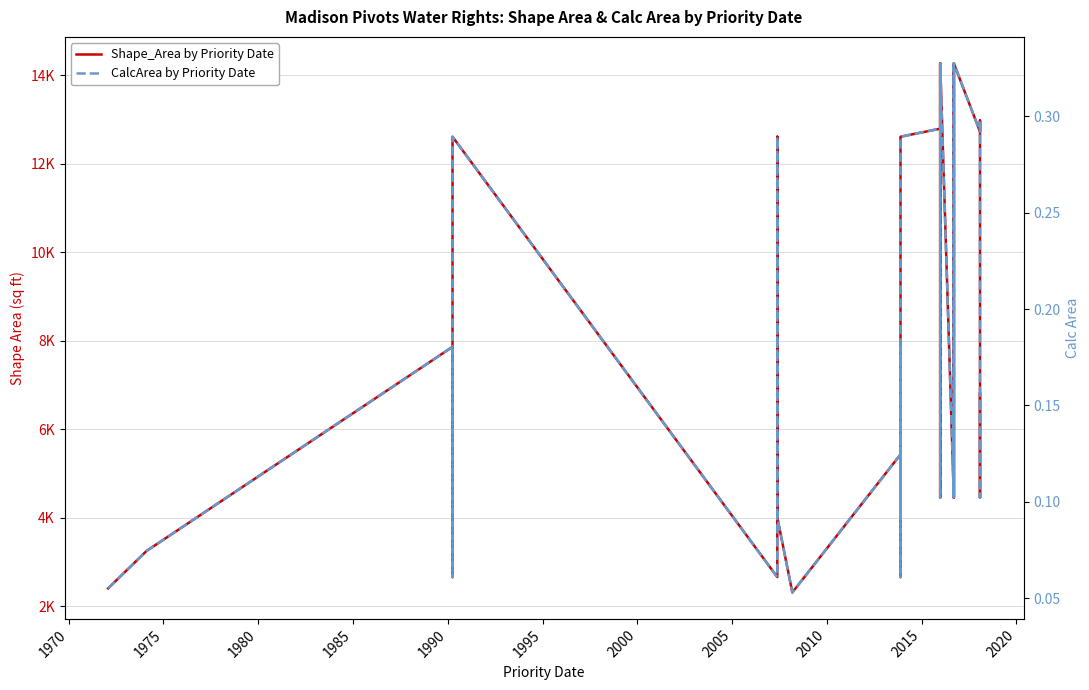

Rank the series by their maximum value, from lowest to highest.

CalcArea by Priority Date, Shape_Area by Priority Date